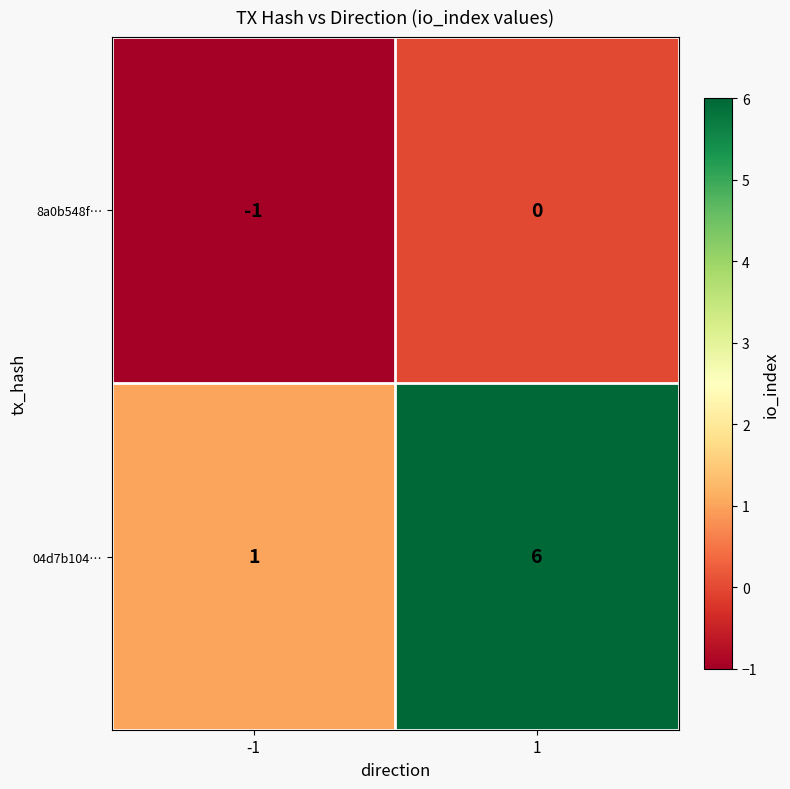

Rank the series by their maximum value, from lowest to highest.

8a0b548f…, 04d7b104…